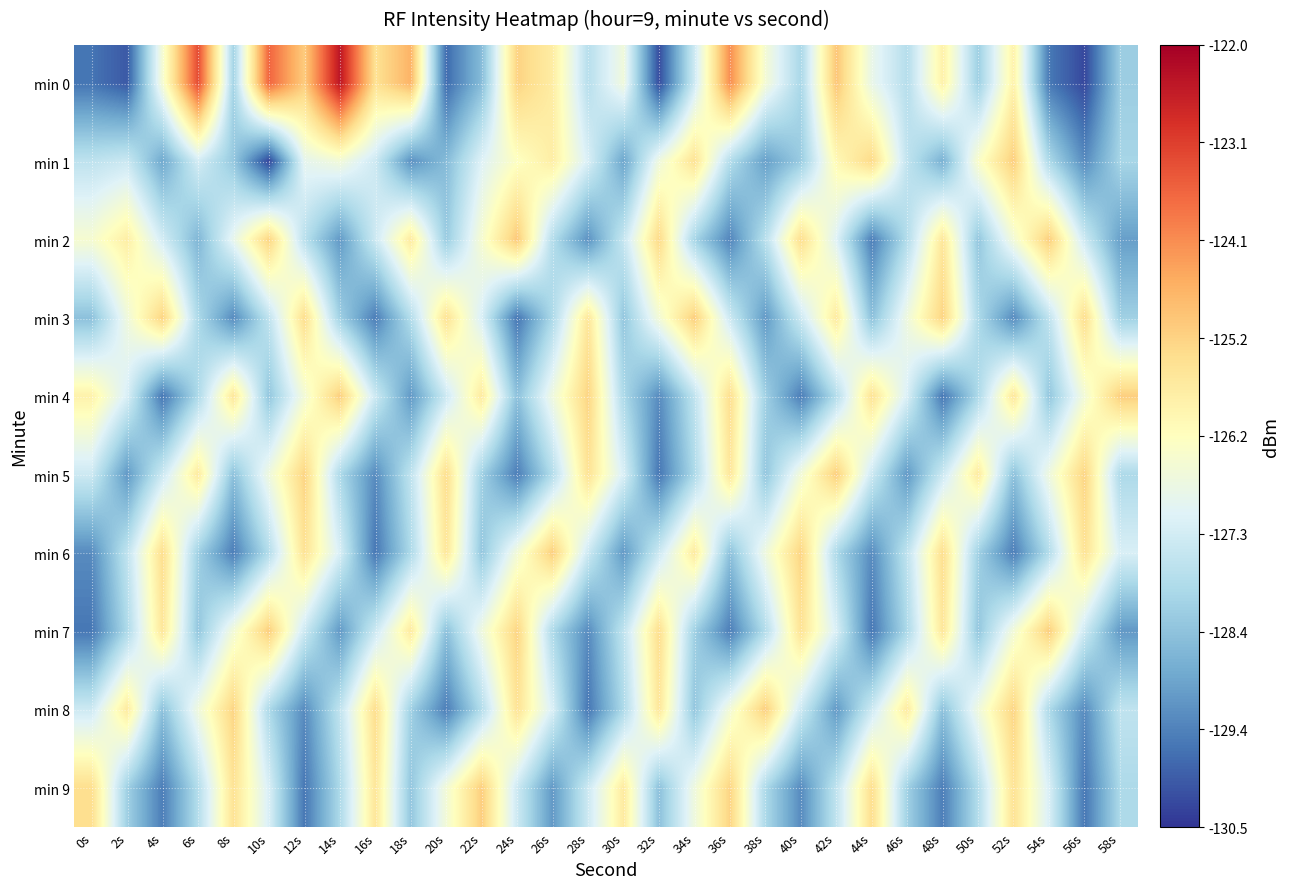

Rank the series at 32s from lowest to highest value.

min 0, min 5, min 4, min 9, min 6, min 1, min 3, min 8, min 7, min 2